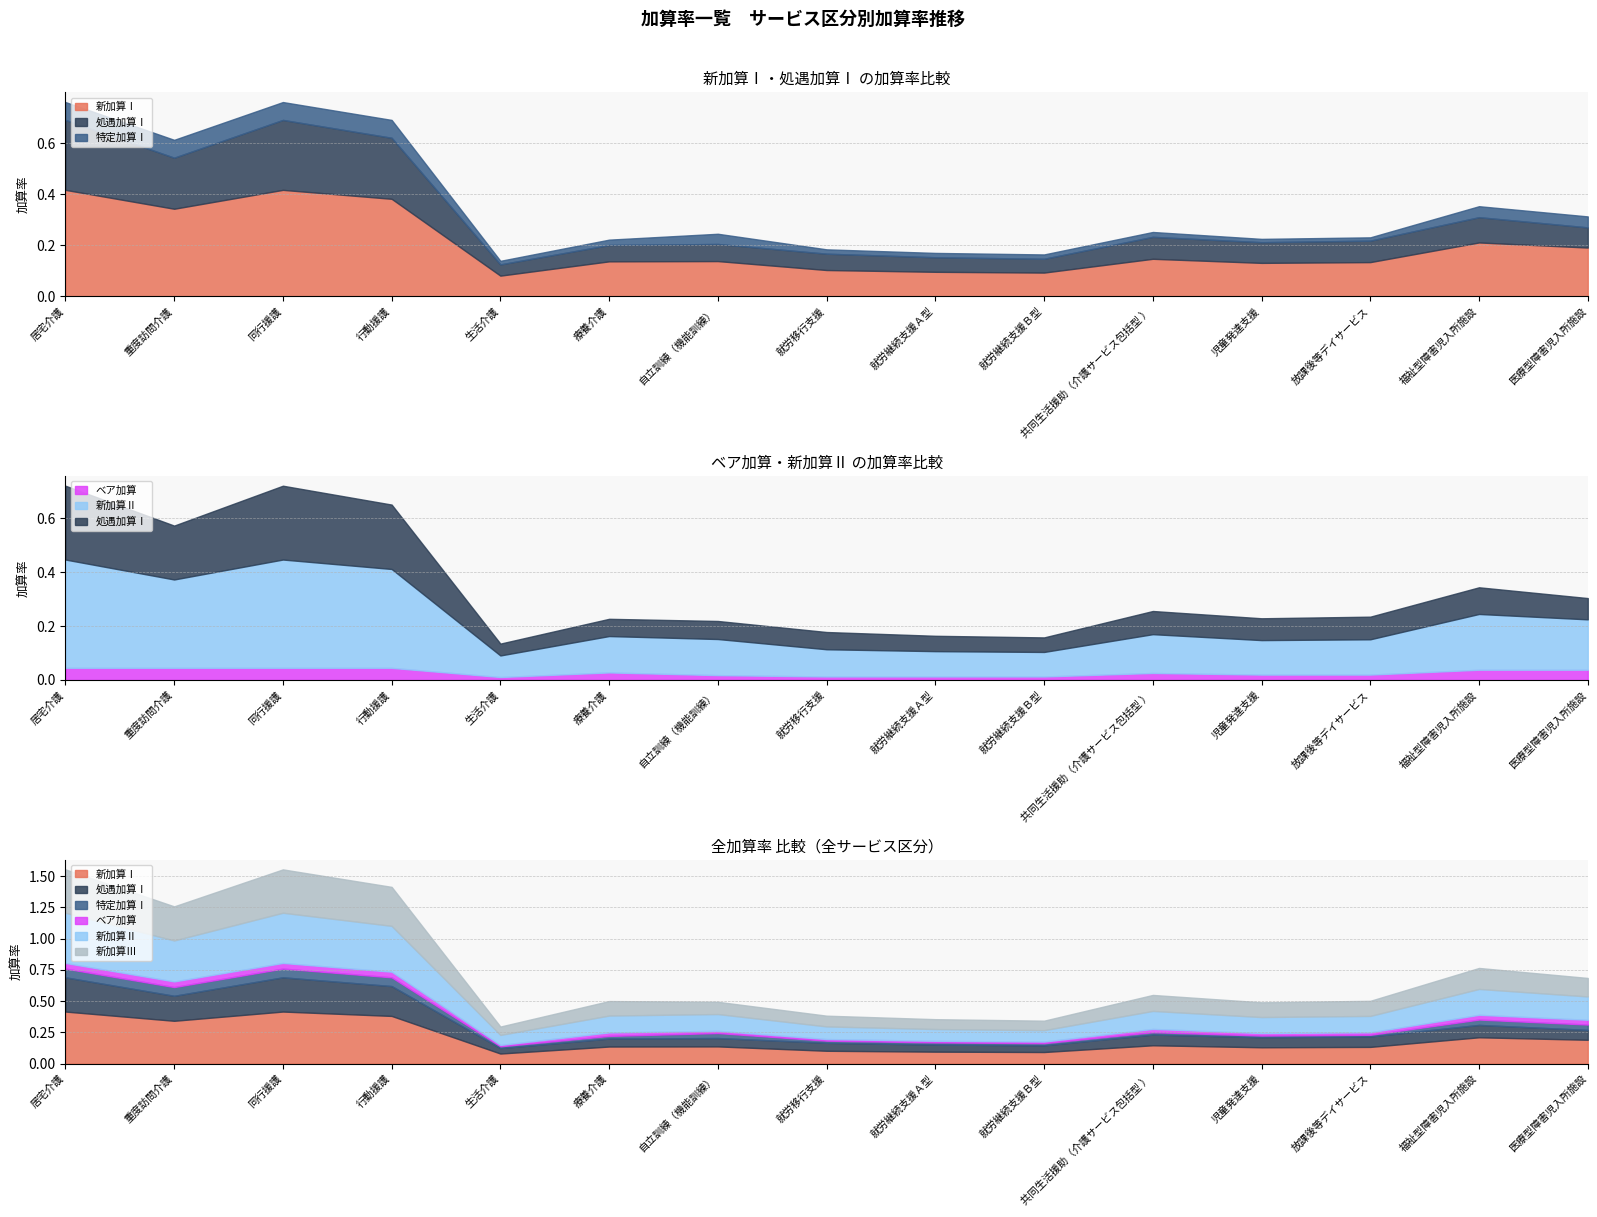

At which category does the chart reach its minimum across all series?

生活介護